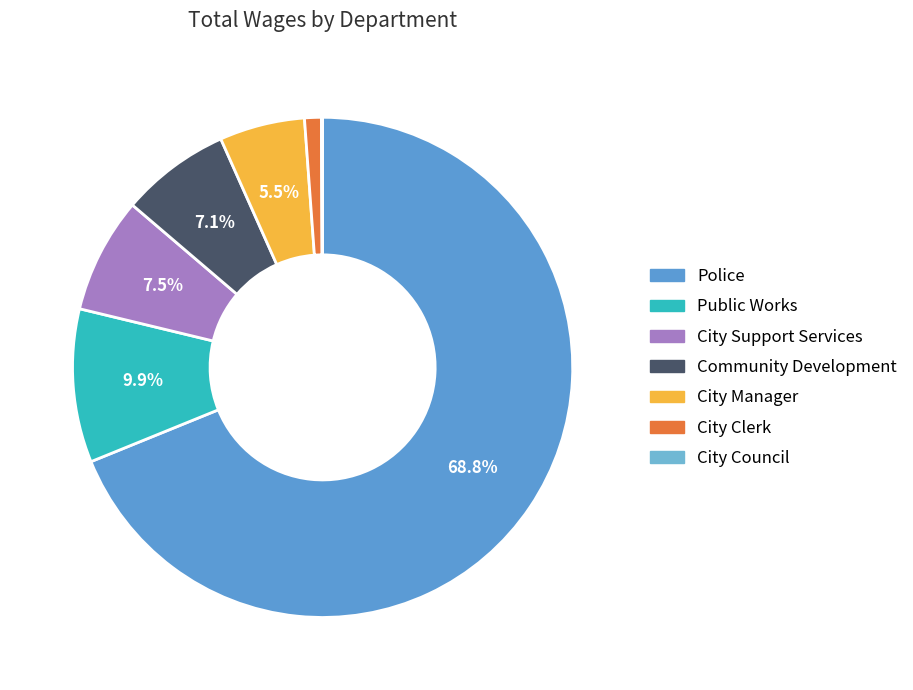

How many segments does this pie chart have?

7